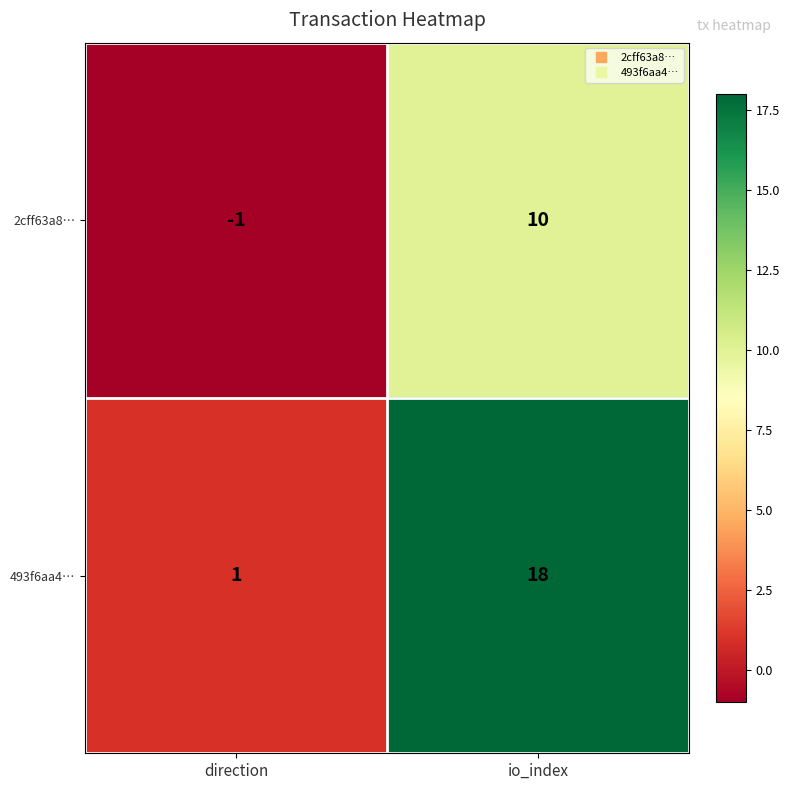

What is the sum of the 493f6aa4… values at io_index and direction?

19